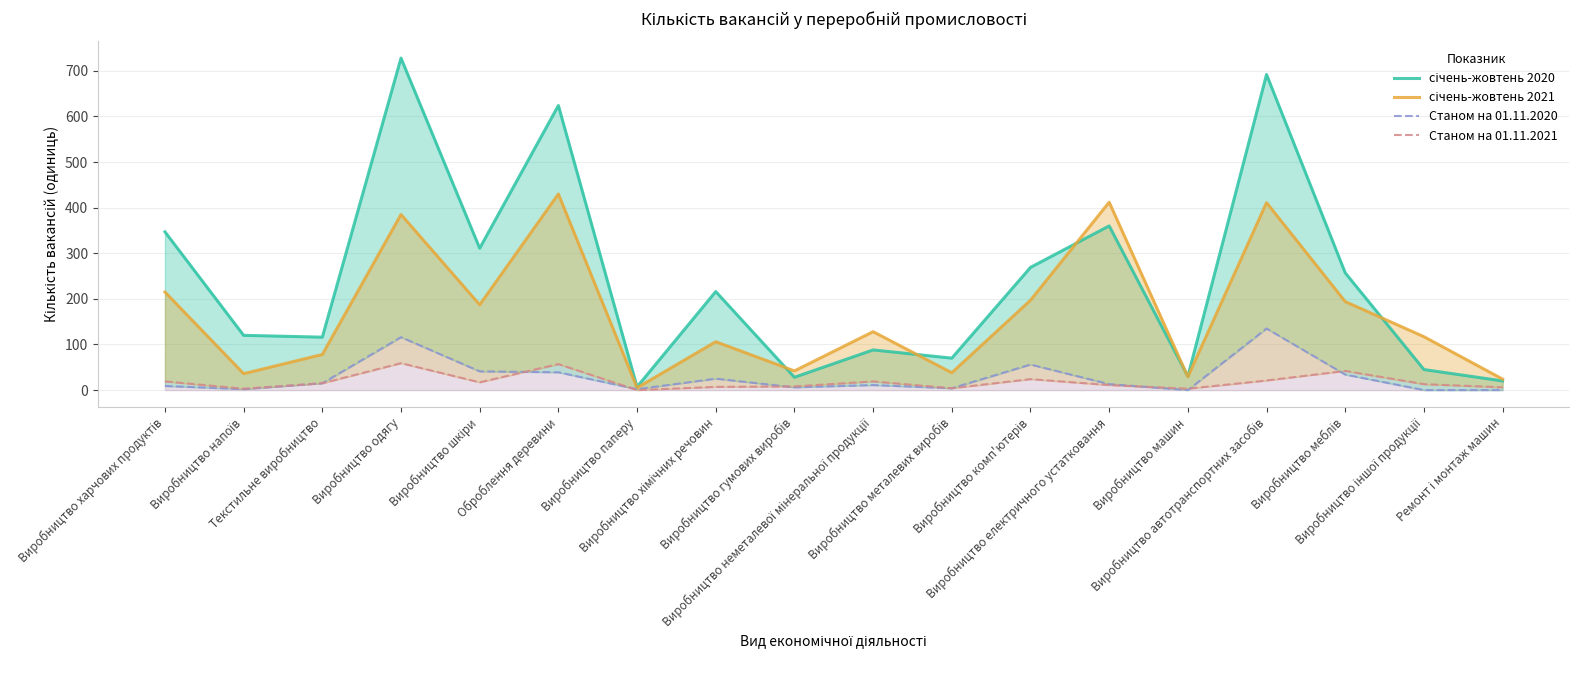

In січень-жовтень 2020, how many points are higher than both neighbors (excluding endpoints)?

6